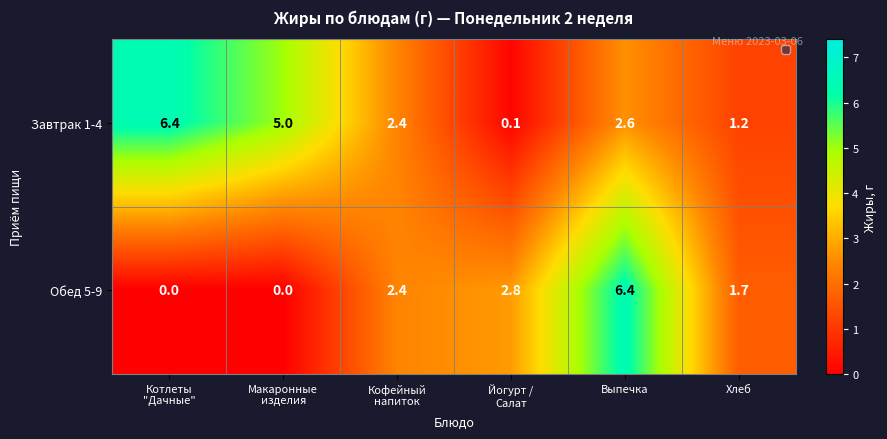

The value of Завтрак 1-4 at Выпечка is 4.4. True or false?

False